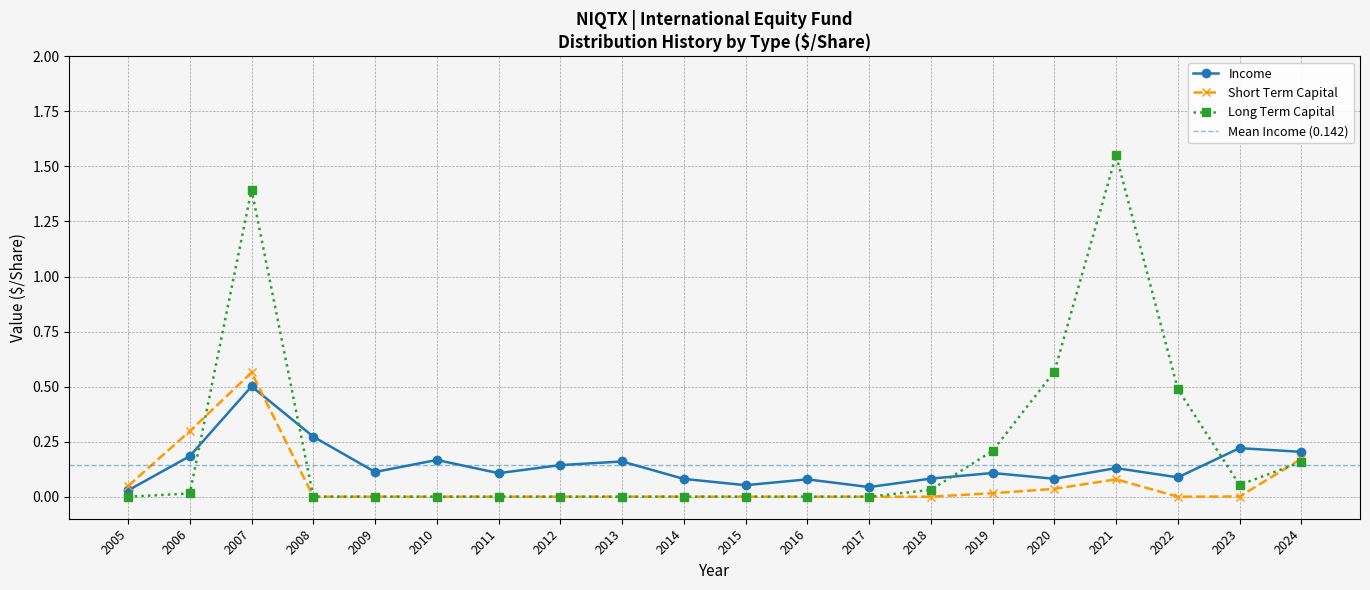

What is the greatest value displayed?

1.6